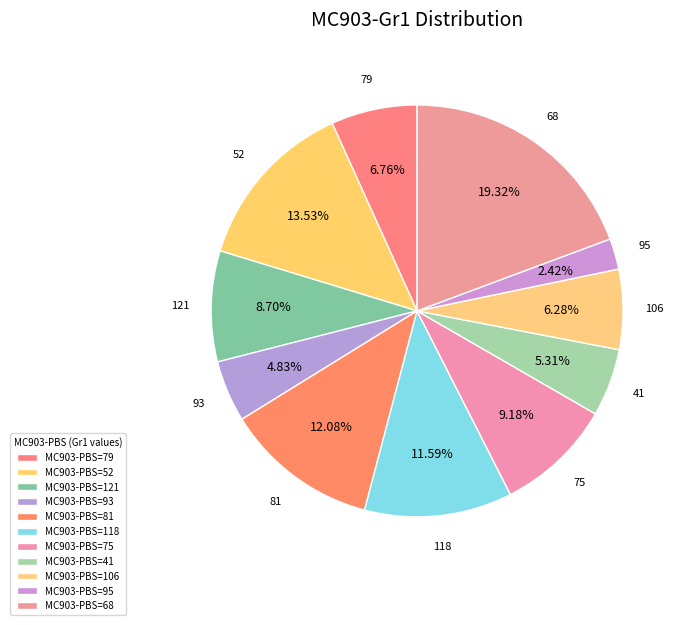

Count the number of slices in the pie.

11